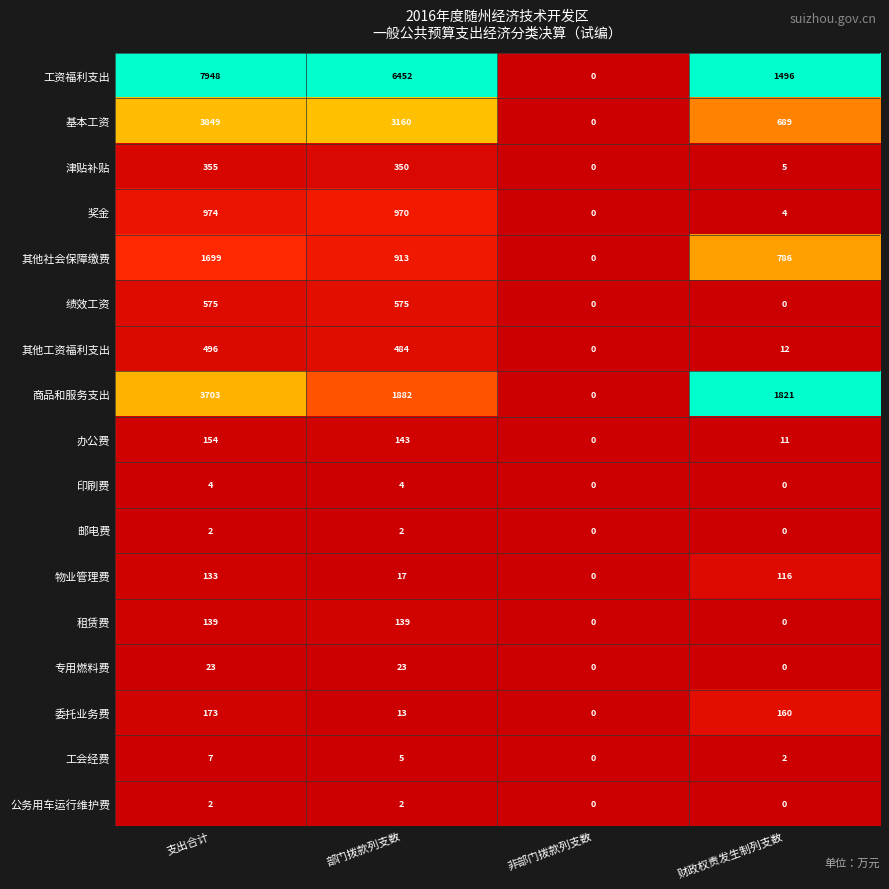

What is the difference between the second highest and minimum values in the 商品和服务支出 series?

1882